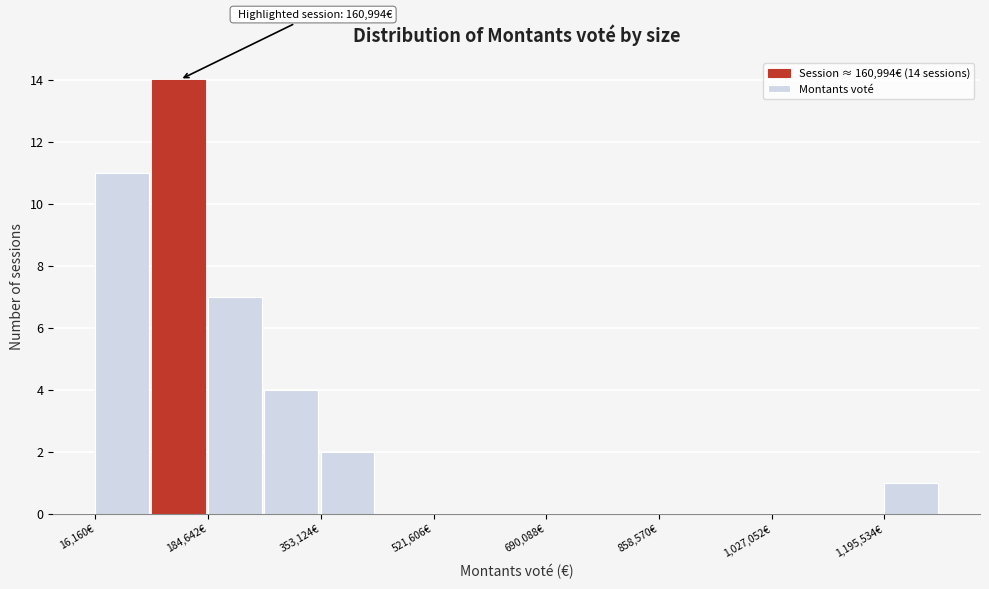

Over which range of the x-axis is the bar tallest?

100000 to 180000